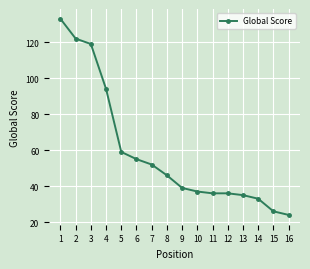

How many data points does each series have?

16